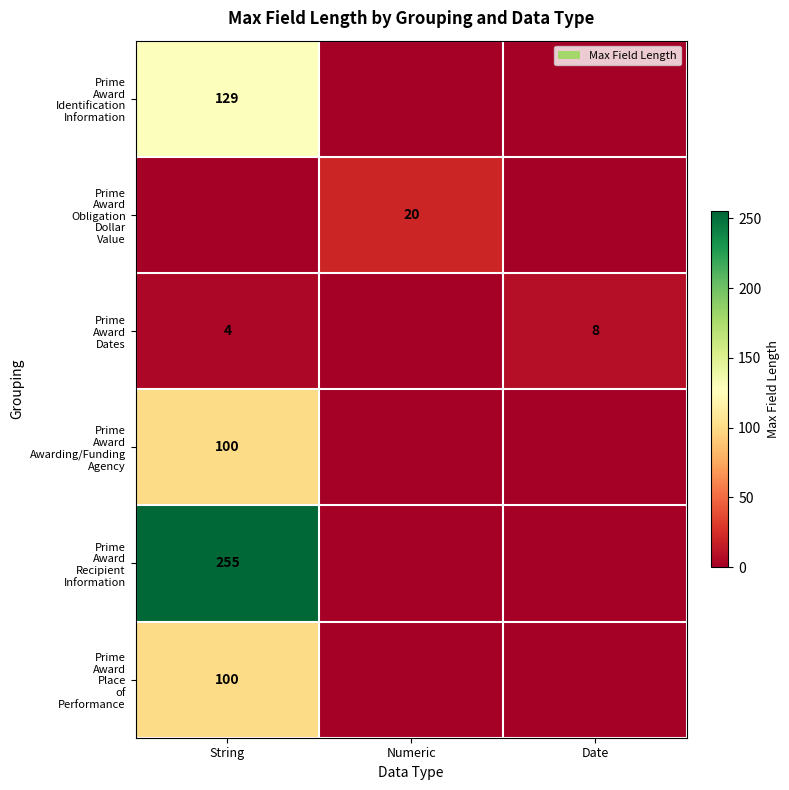

The value of Prime Award Recipient Information at Date is -141. True or false?

False